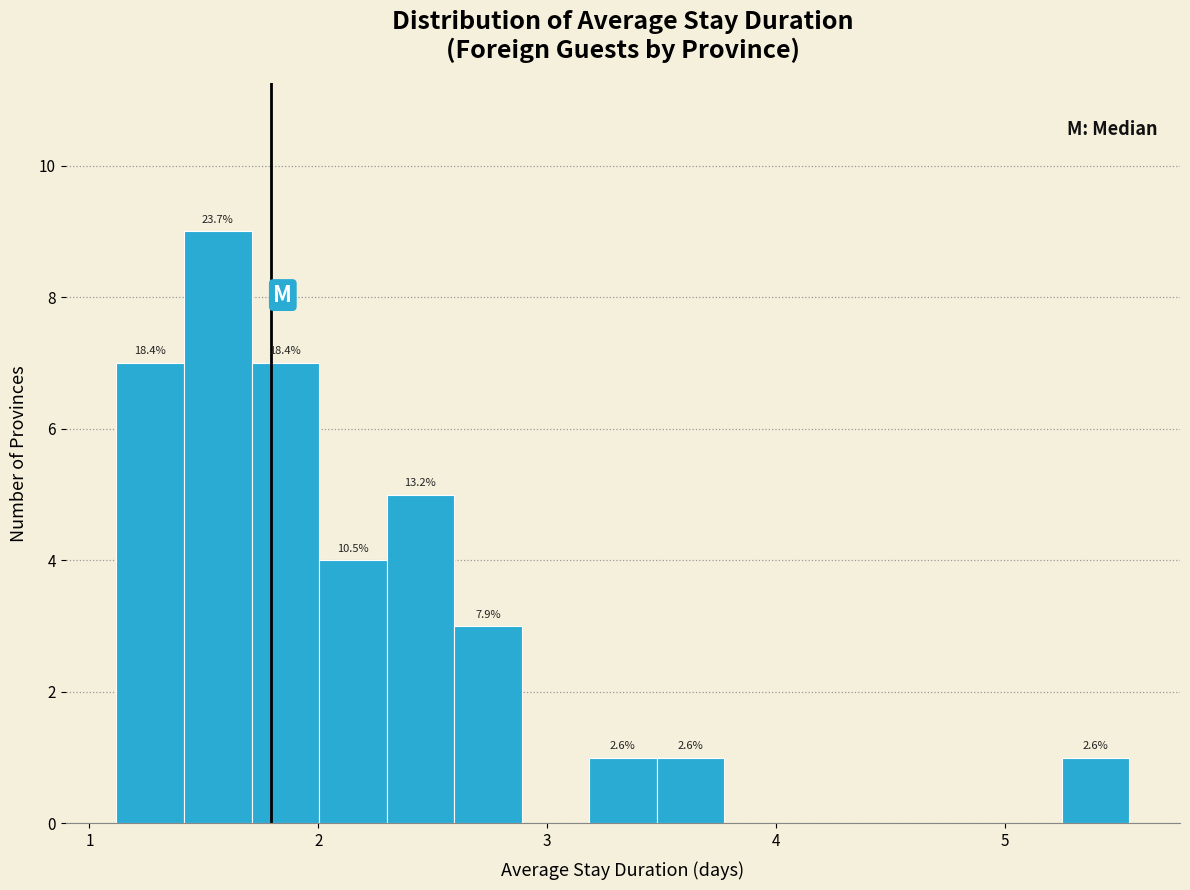

Around what value on the x-axis is the tallest bar? Give the approximate position of its centre, as read against the axis.

1.6